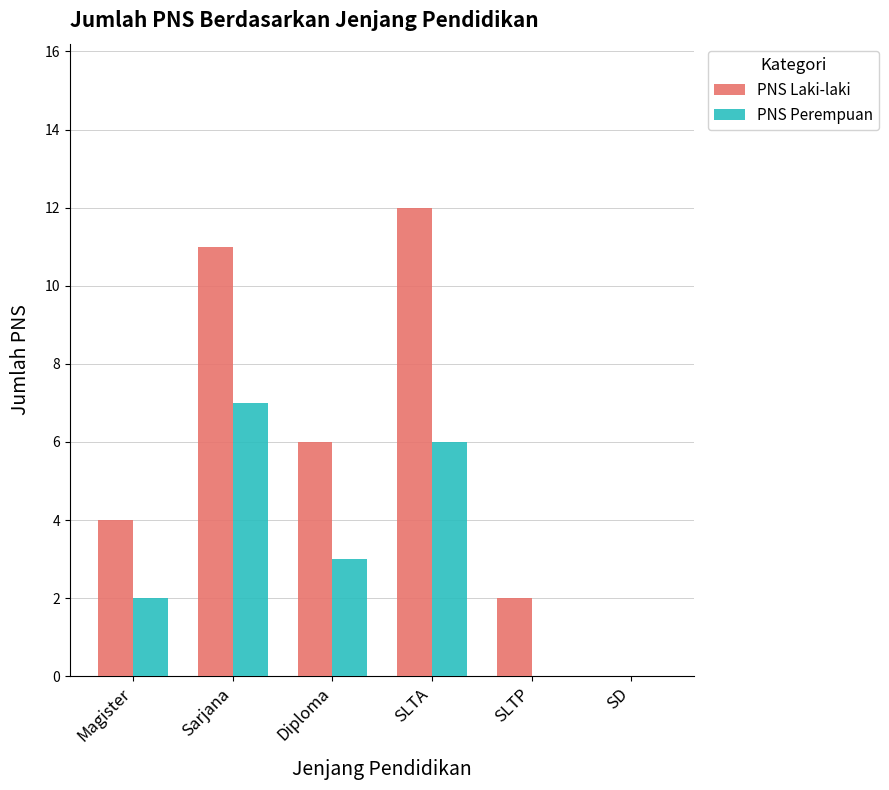

How many PNS Perempuan values are between 0 and 6?

5